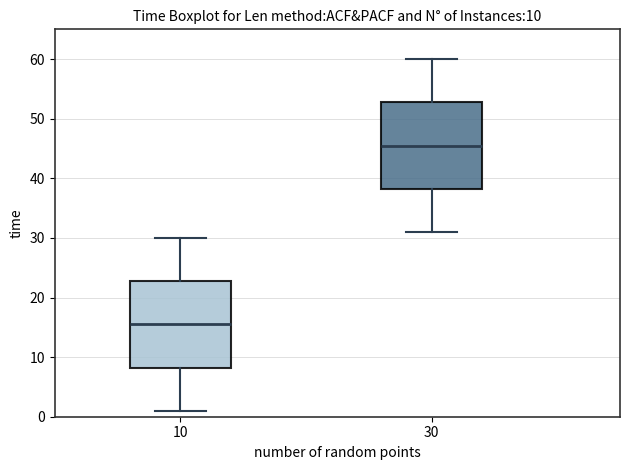

Which box's median line is the lowest?

10